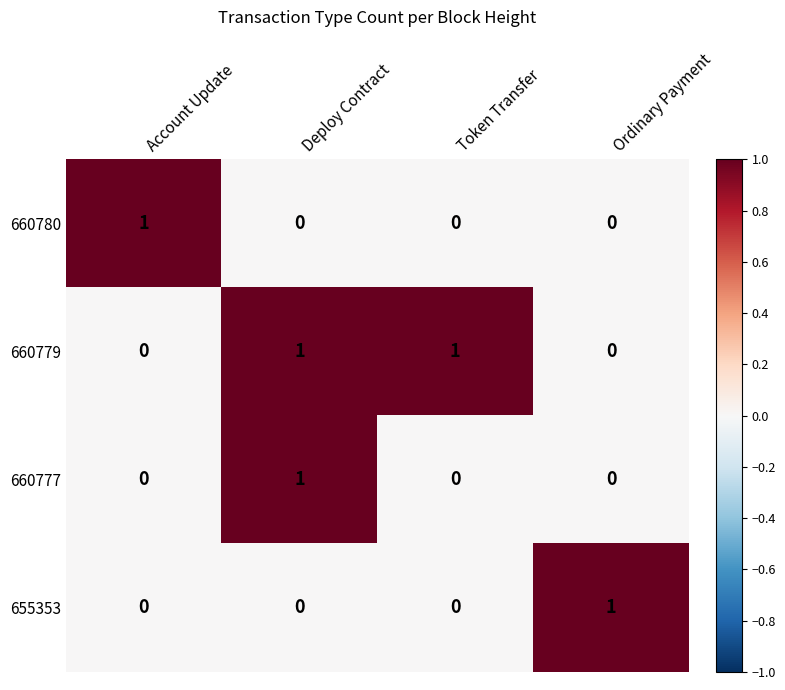

Is it true that 660777 equals -1 at Account Update?

False